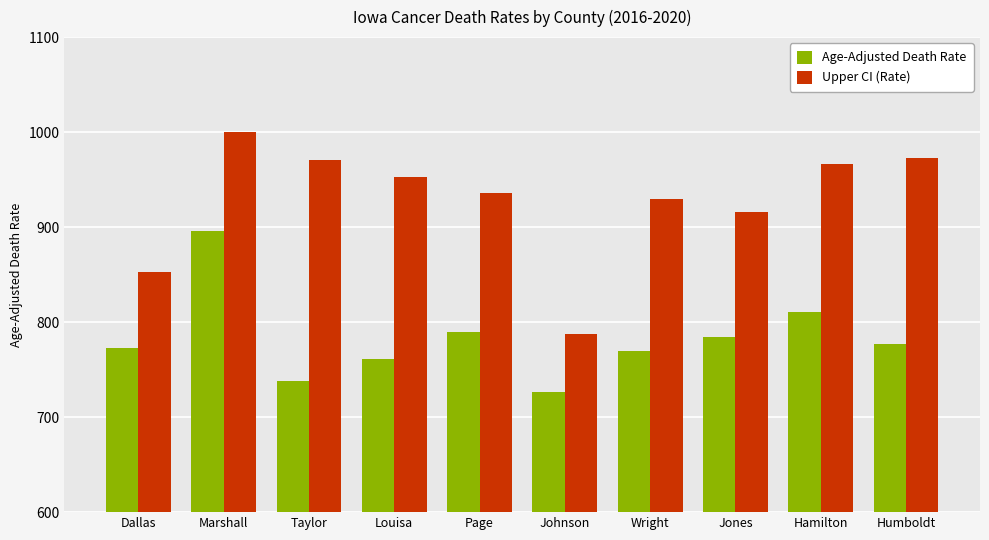

The value of Upper CI (Rate) at Johnson is 1144.5. True or false?

False